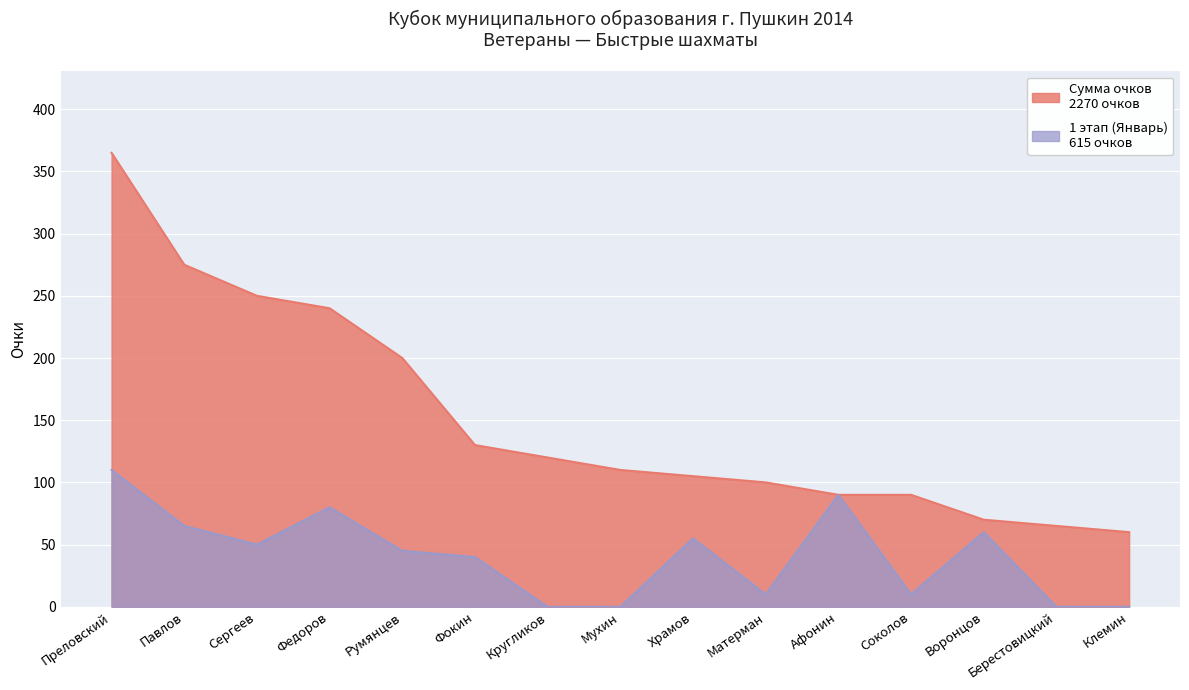

Does the chart display data point markers on the line(s)?

No